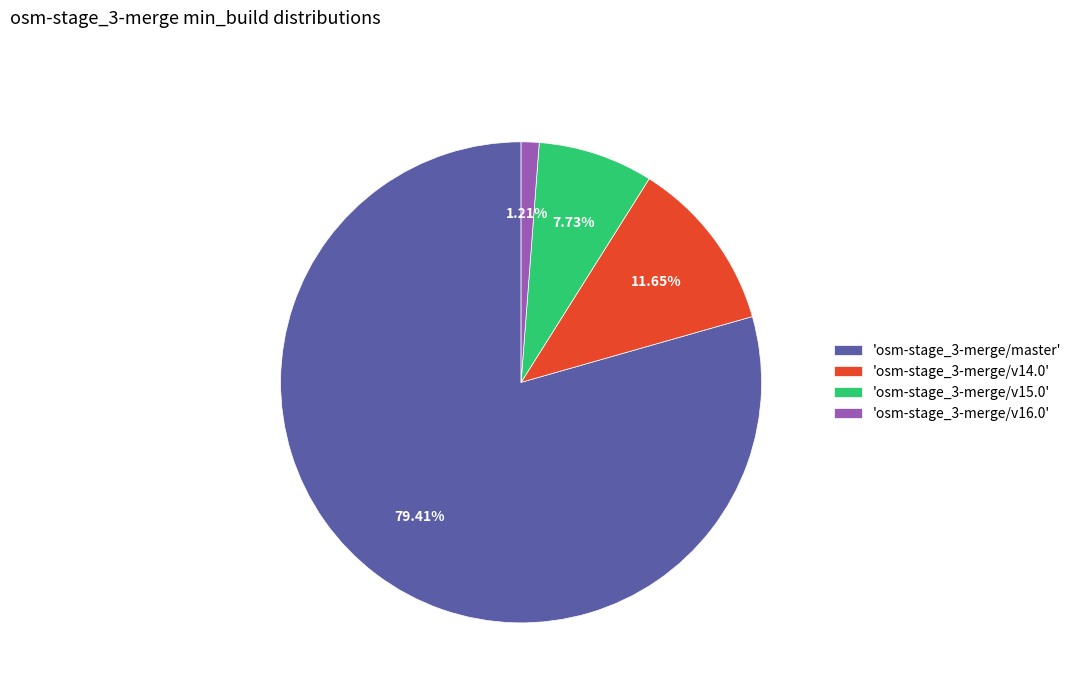

Does 'osm-stage_3-merge/master' represent more than half of the total?

Yes